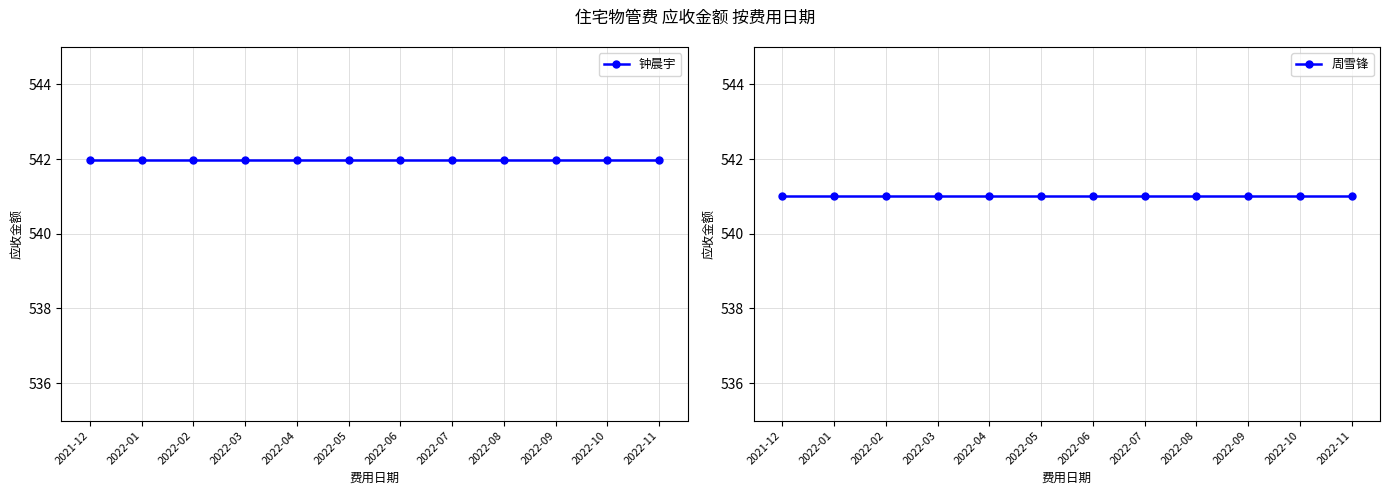

Which category has the highest value in the 周雪锋 series?

2021-12